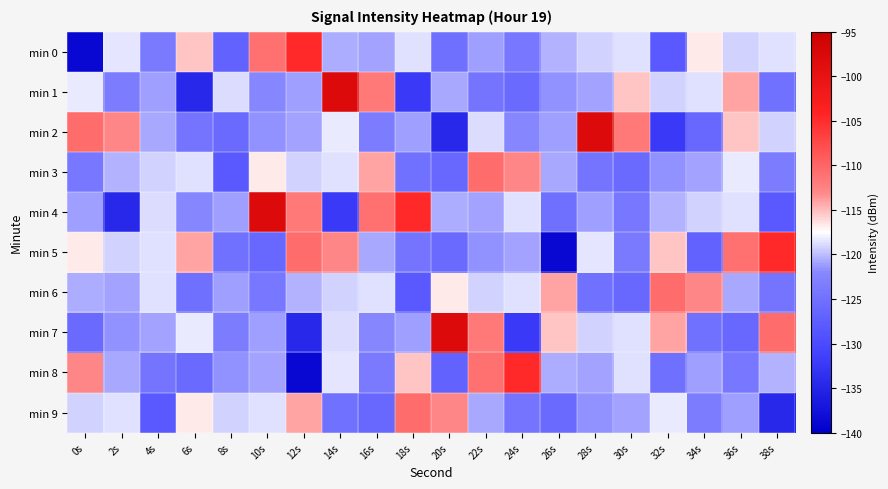

What is the maximum value shown in the chart?

-97.9